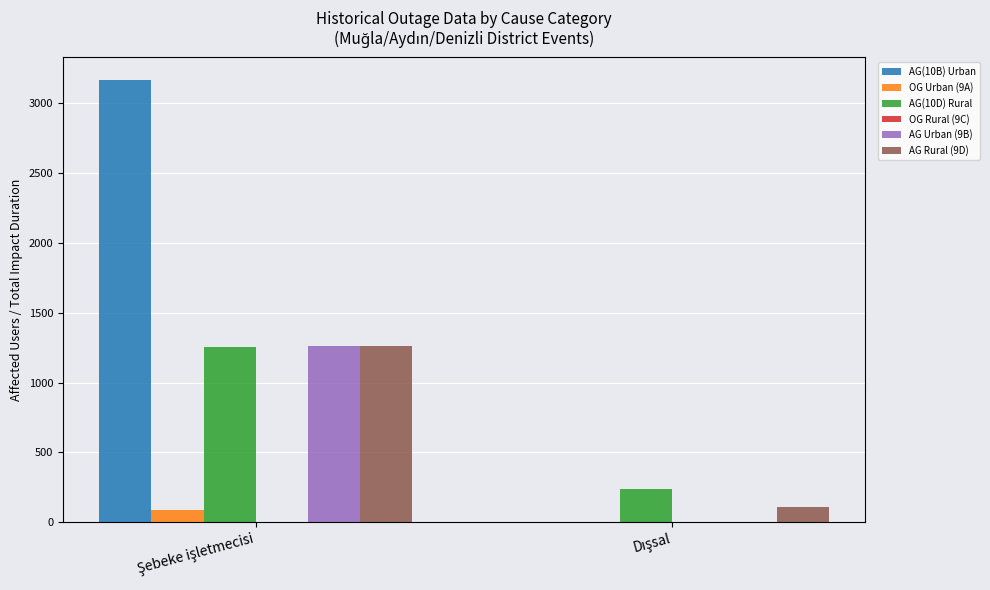

Are the bars grouped side by side (vs. stacked)?

Yes